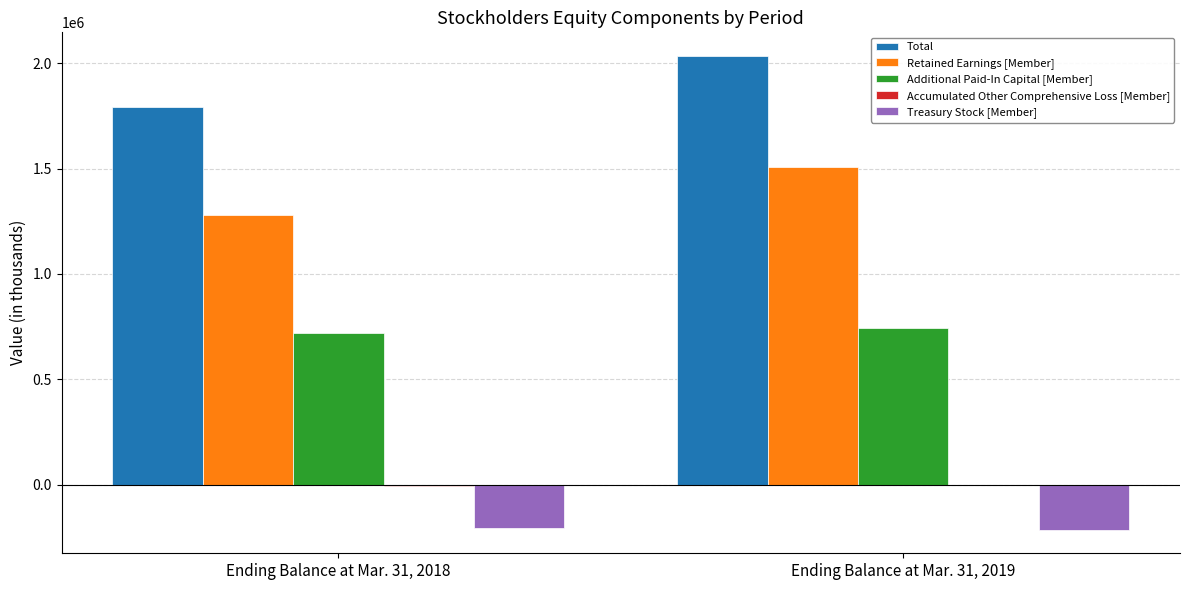

Is the value of Treasury Stock [Member] at Ending Balance at Mar. 31, 2018 greater than the value of Total at Ending Balance at Mar. 31, 2018?

No